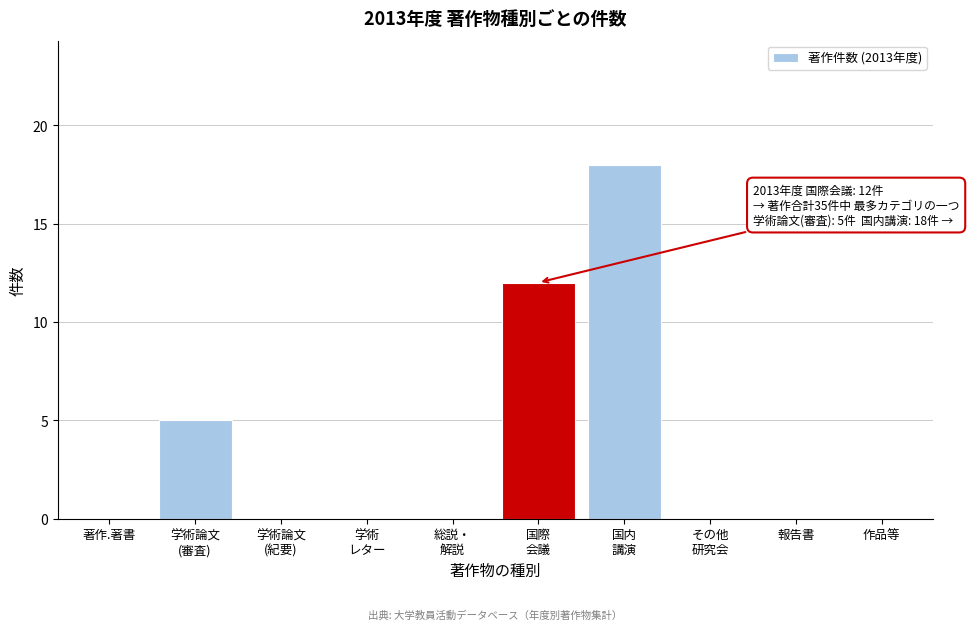

What is the sum of all values?

35